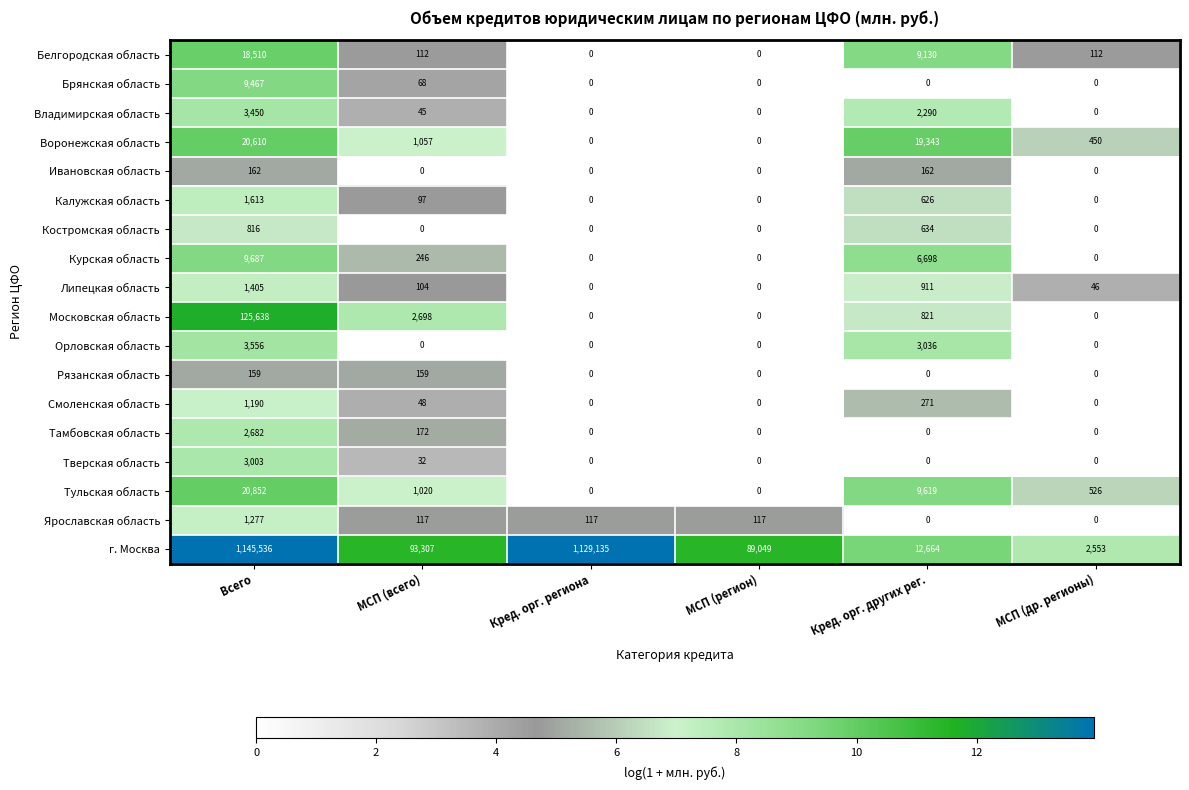

List the series in order of their peak value, highest first.

г. Москва, Московская область, Тульская область, Воронежская область, Белгородская область, Курская область, Брянская область, Орловская область, Владимирская область, Тверская область, Тамбовская область, Калужская область, Липецкая область, Ярославская область, Смоленская область, Костромская область, Ивановская область, Рязанская область